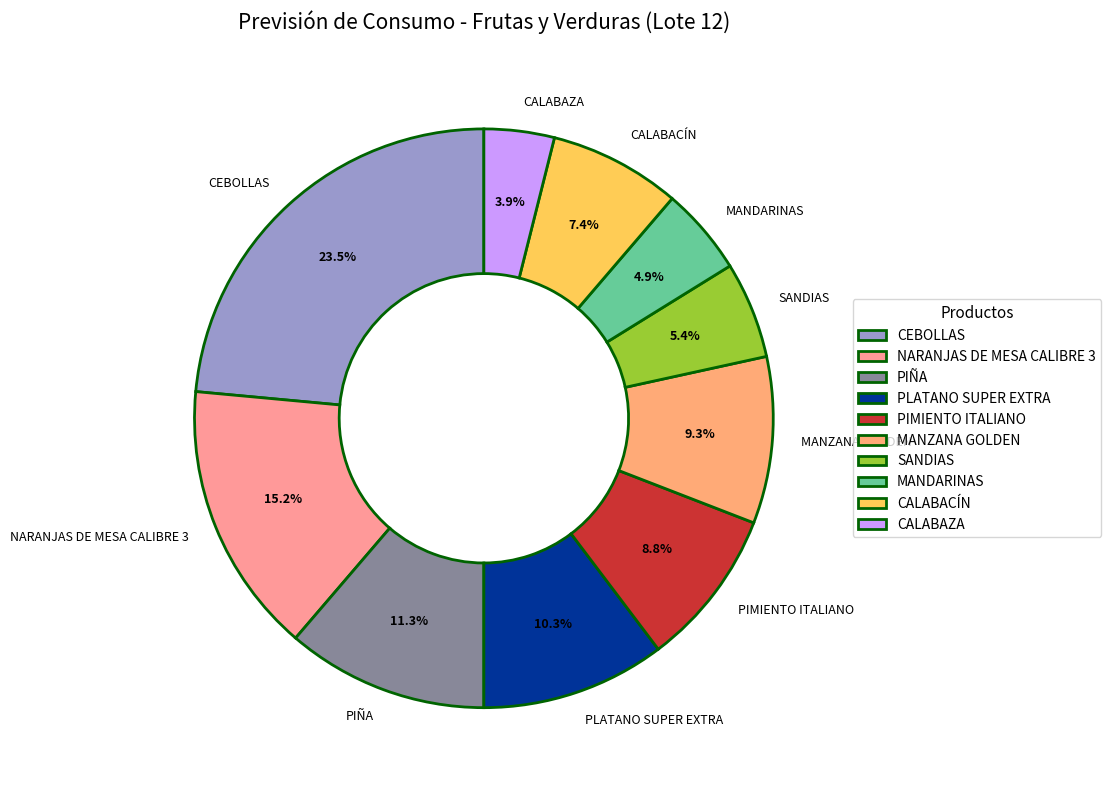

Count the number of slices in the pie.

10